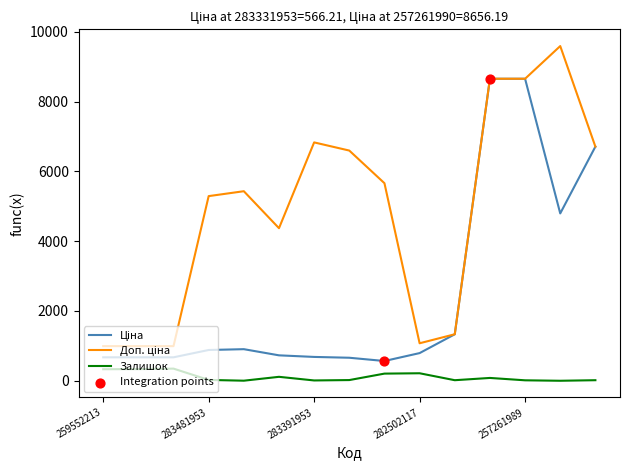

What is the maximum value shown in the chart?

9592.9